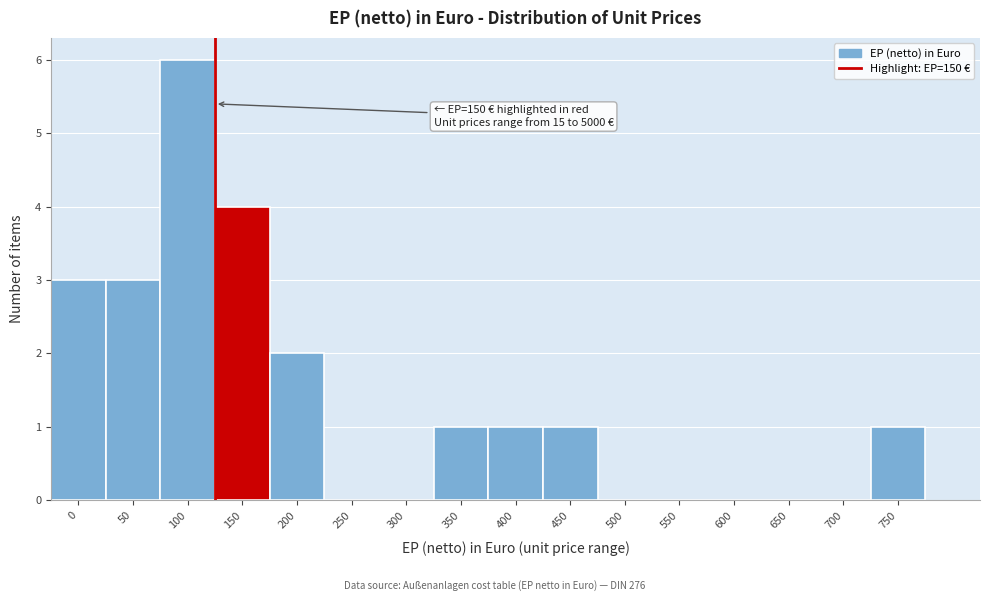

Reading left to right, what are all the values shown in this chart?

0=3	50=3	100=6	150=4	200=2	250=0	300=0	350=1	400=1	450=1	500=0	550=0	600=0	650=0	700=0	750=1